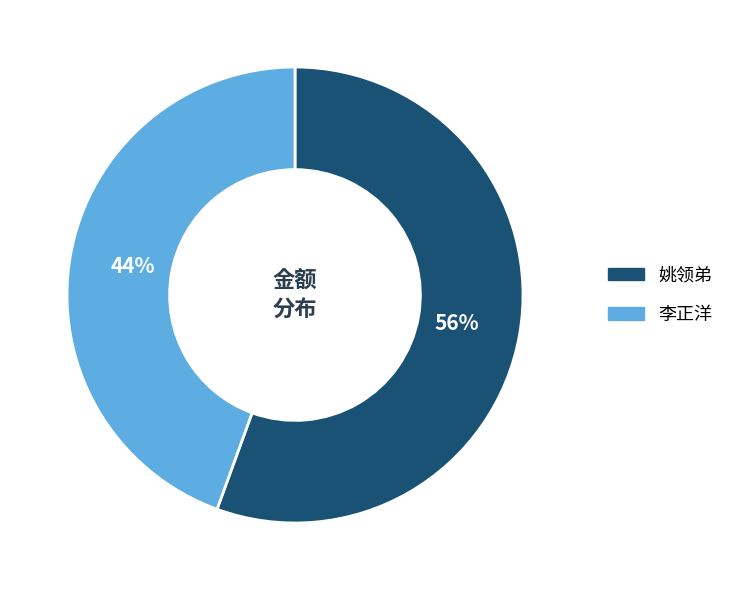

Rank the categories by value from highest to lowest.

姚领弟, 李正洋